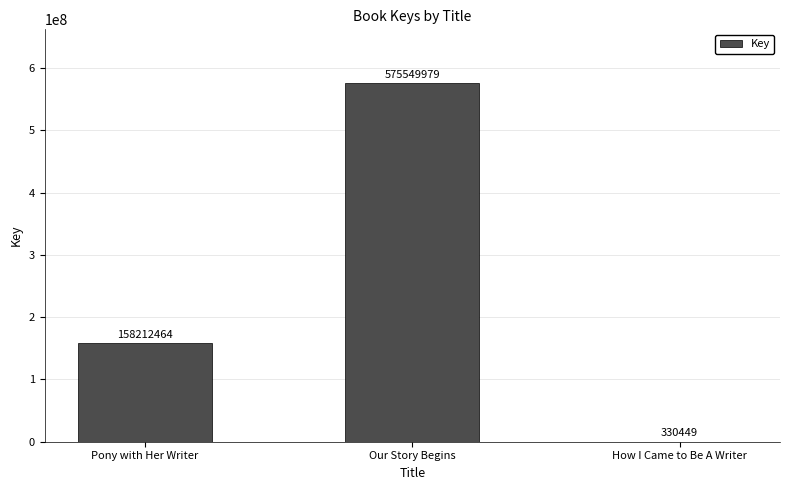

Read the value at Pony with Her Writer.

158212464